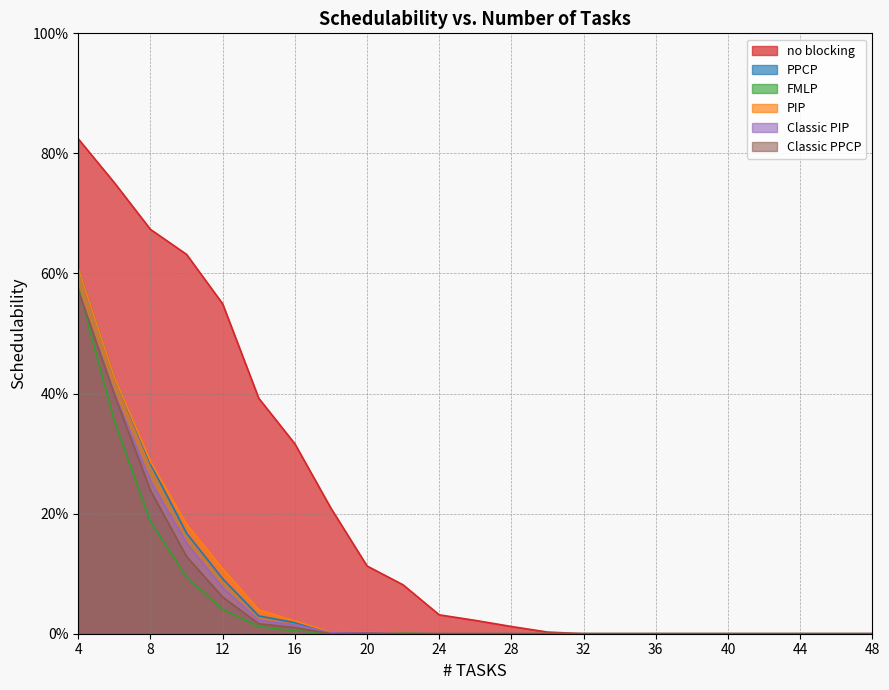

What is the maximum value for no blocking?

0.8